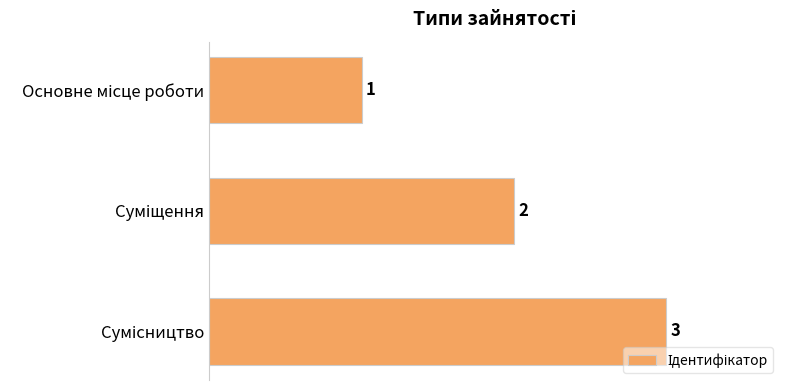

Count the values in the range 1 to 3.

3